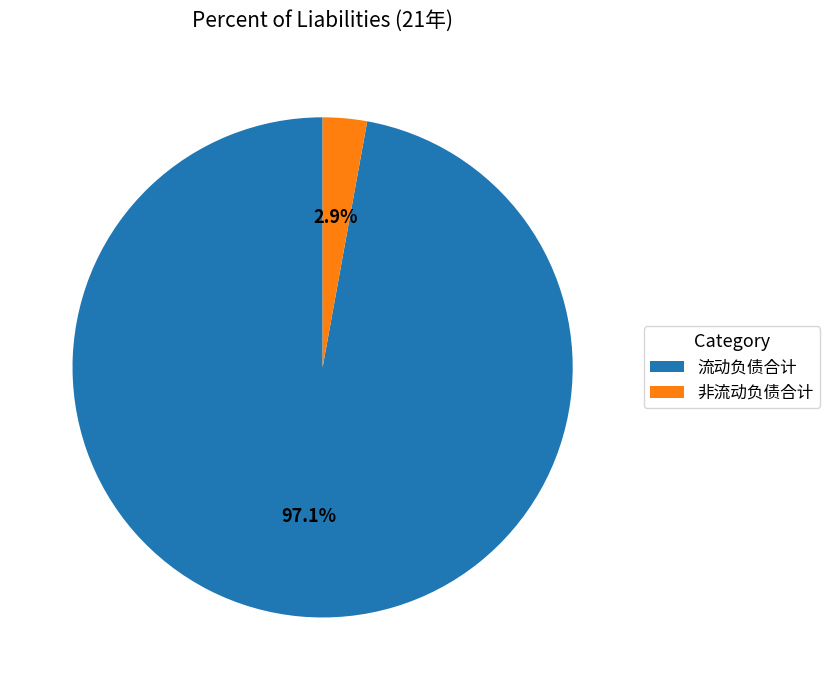

Between 流动负债合计 and 非流动负债合计, which is larger?

流动负债合计